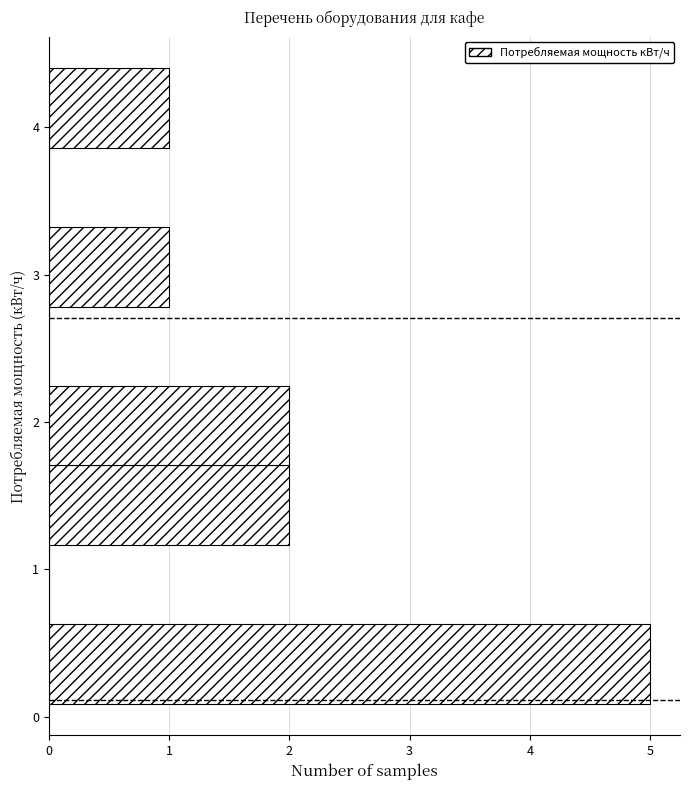

Over which range of the y-axis is the bar longest?

0.1 to 0.6